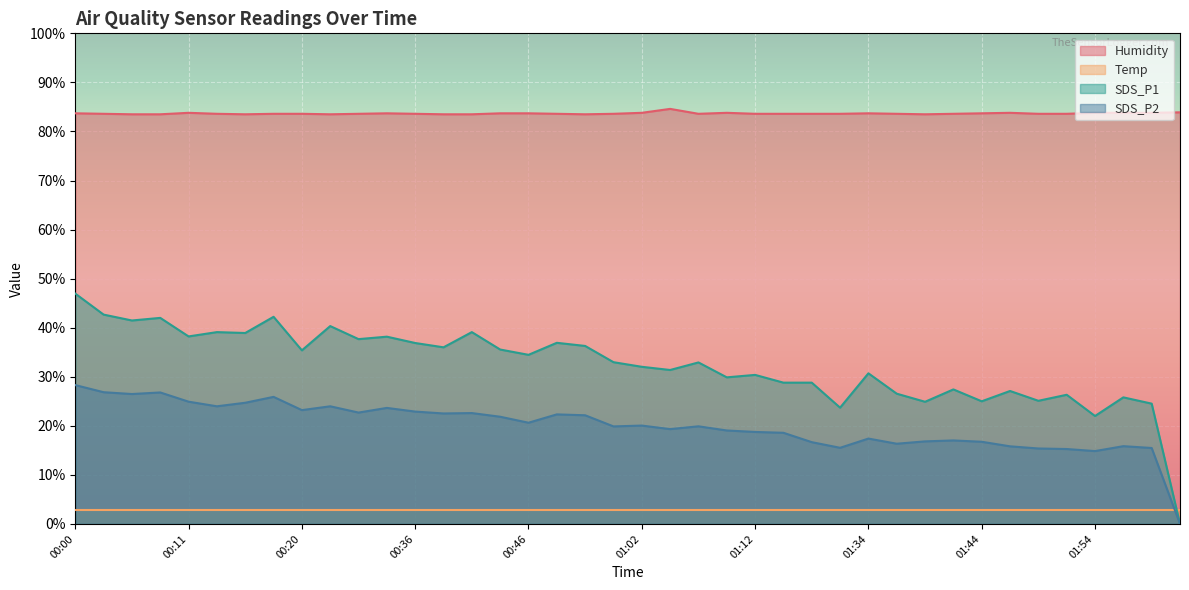

Is the value of SDS_P2 at 01:29 greater than the value of SDS_P1 at 00:15?

No